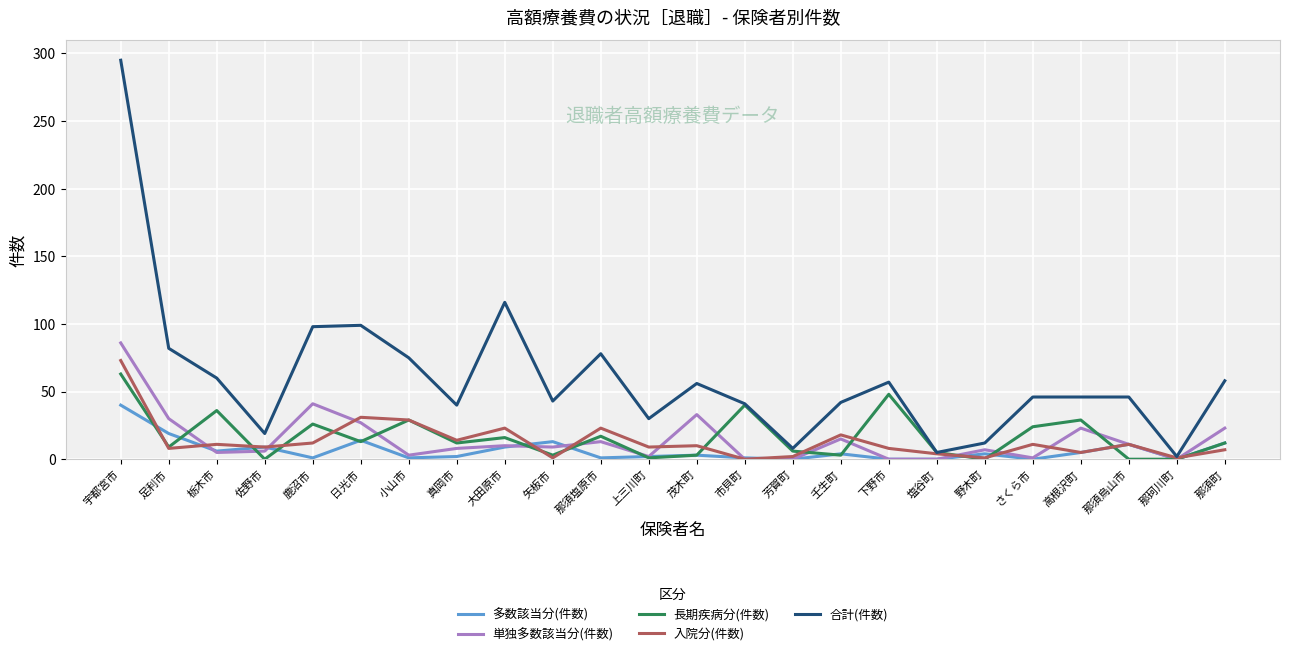

At how many categories does at least one series exceed 200?

1